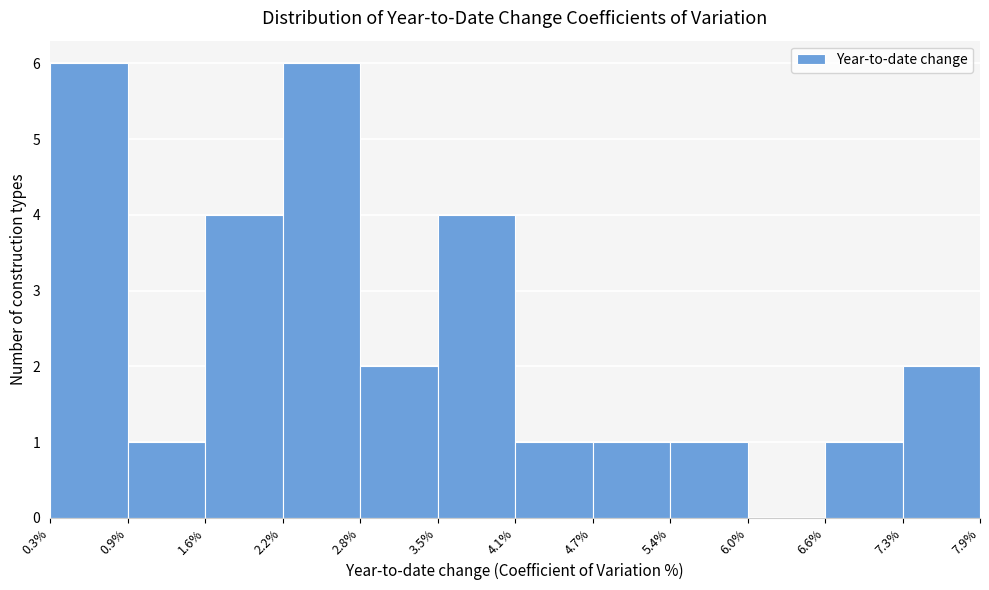

Reading left to right, list every bar in this chart as the range it spans on the x-axis followed by its height. The values are not printed on the chart, so give them approximately, as read against the axis.

0.3% to 0.9%: 6
0.9% to 1.6%: 1
1.6% to 2.2%: 4
2.2% to 2.8%: 6
2.8% to 3.5%: 2
3.5% to 4.1%: 4
4.1% to 4.7%: 1
4.7% to 5.4%: 1
5.4% to 6.0%: 1
6.0% to 6.6%: 0
6.6% to 7.3%: 1
7.3% to 7.9%: 2